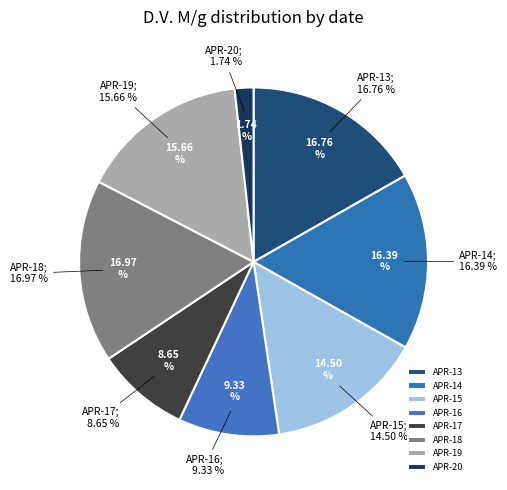

How much of the chart is everything except 2004-04-18?

83.0%